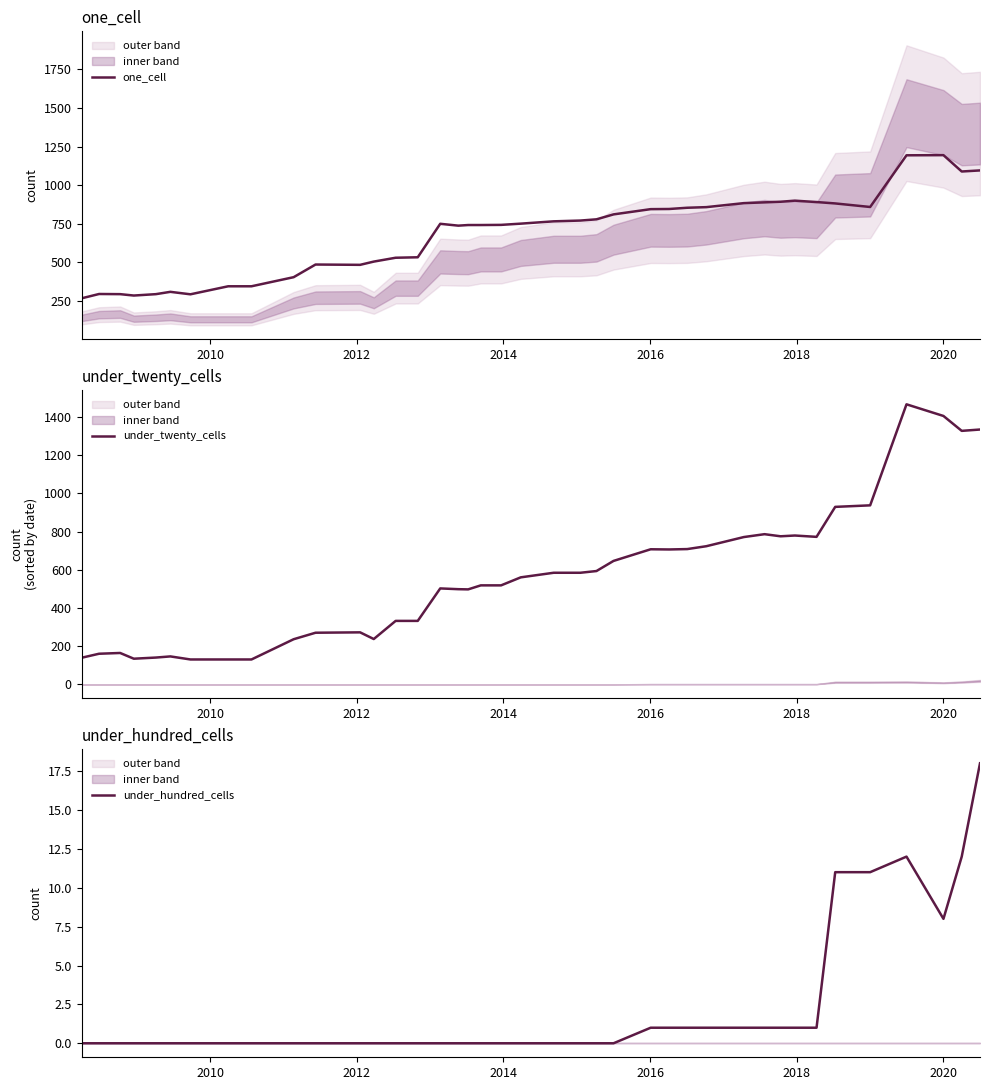

How many lines are shown in the chart?

3